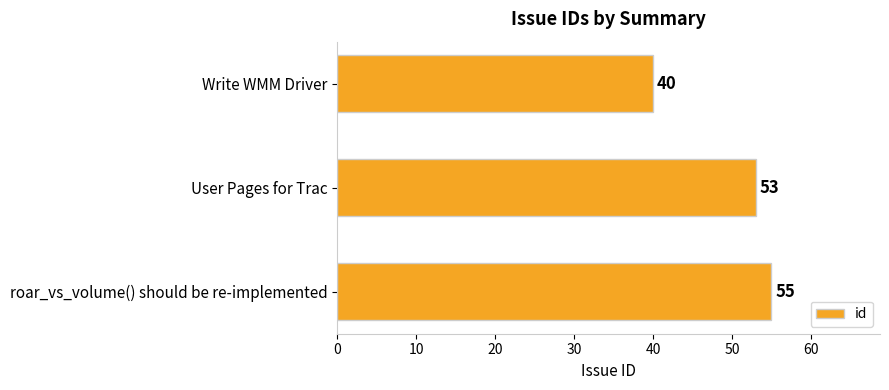

How many data points does each series have?

3